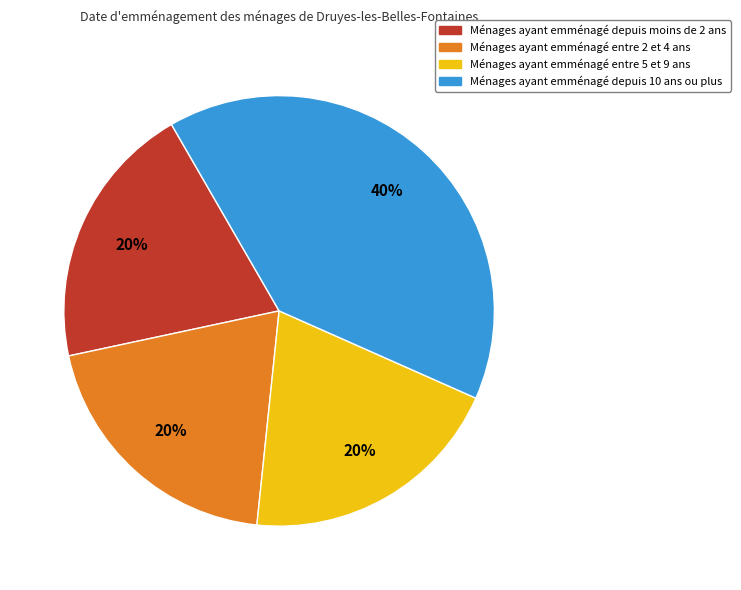

To the nearest percent, what is the difference between the largest and smallest slice percentages?

20%